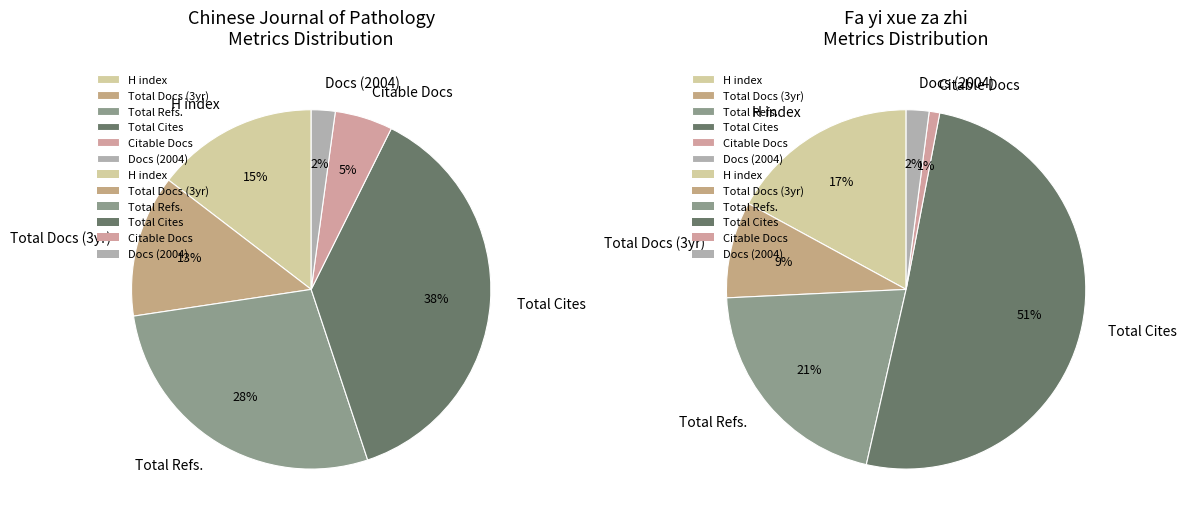

To the nearest percent, what is the difference between the Fa yi xue za zhi and Chinese Journal of Pathology slice percentages?

9%